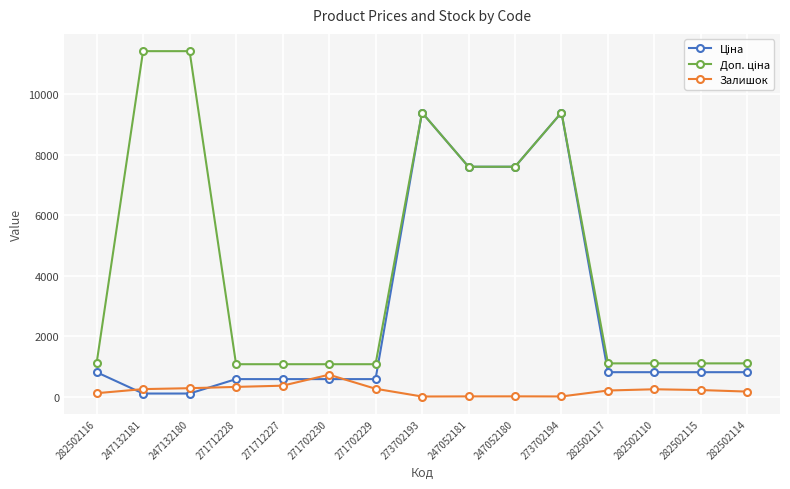

True or false: Залишок has more than 2 interior local peaks.

True